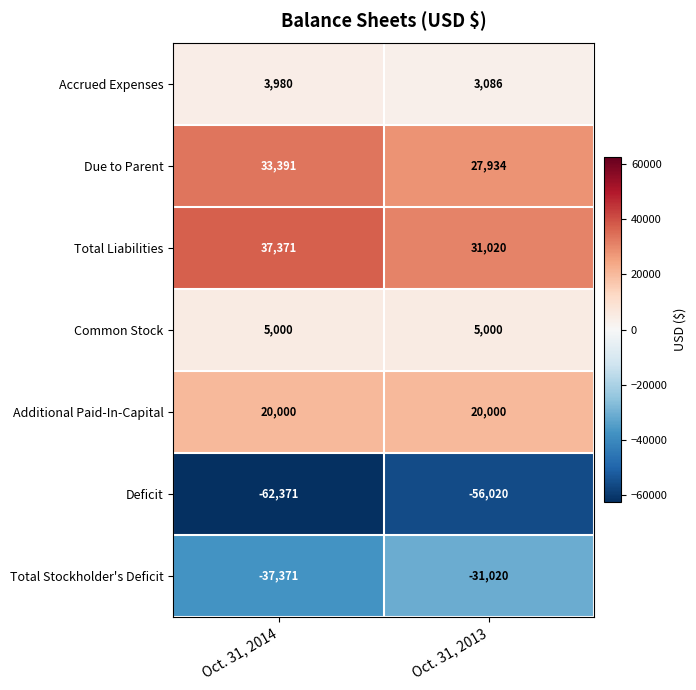

The value of Deficit at Oct. 31, 2014 is -20952. True or false?

False